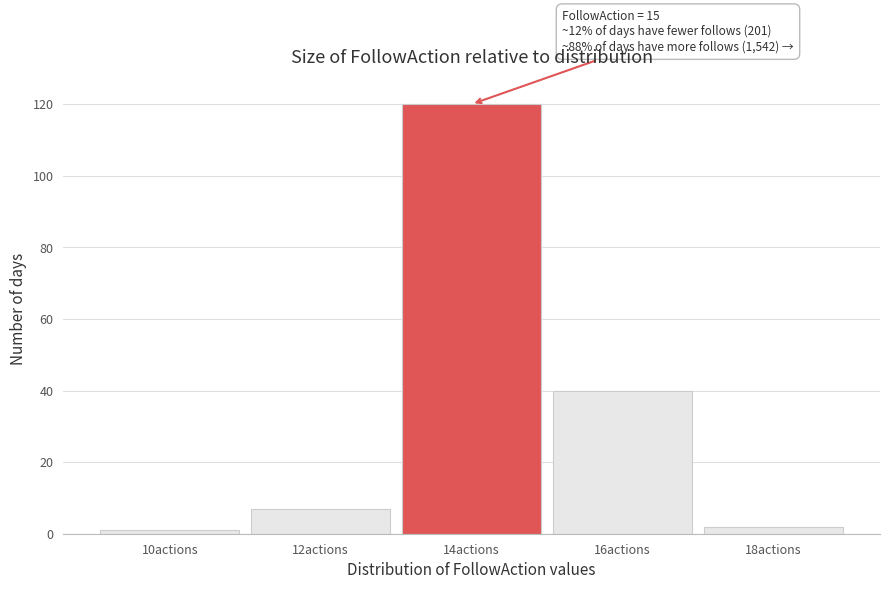

Reading left to right, transcribe all the data shown in this chart.

10actions=1	12actions=7	14actions=120	16actions=40	18actions=2